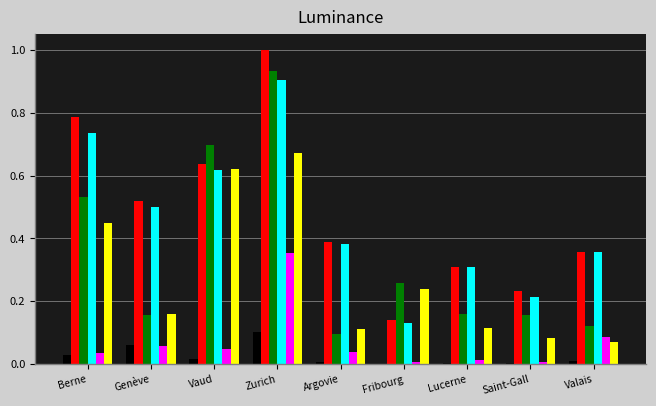

At which category does the chart reach its peak across all series?

Zurich